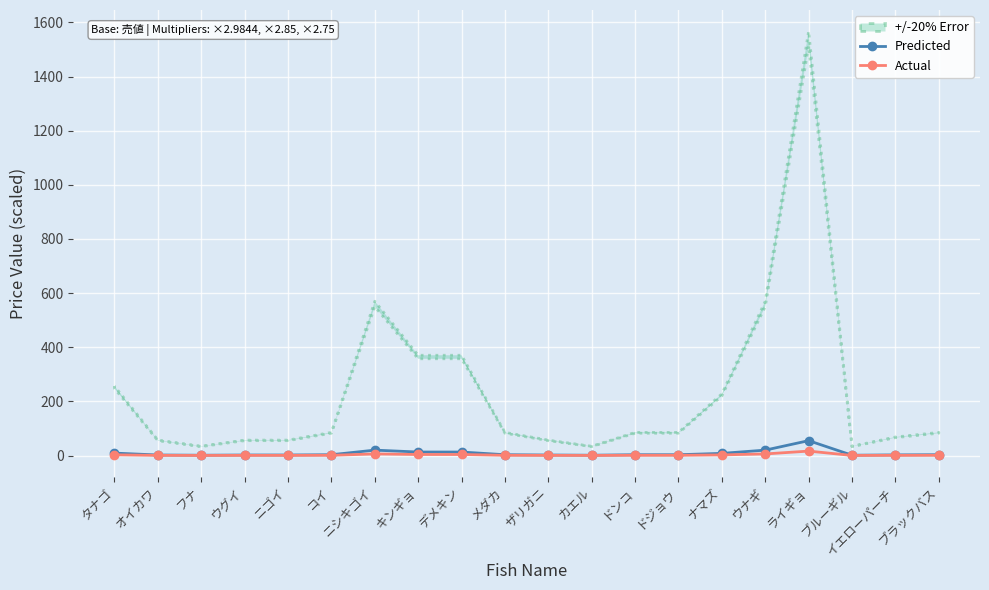

True or false: Predicted and Actual intersect in this chart.

False